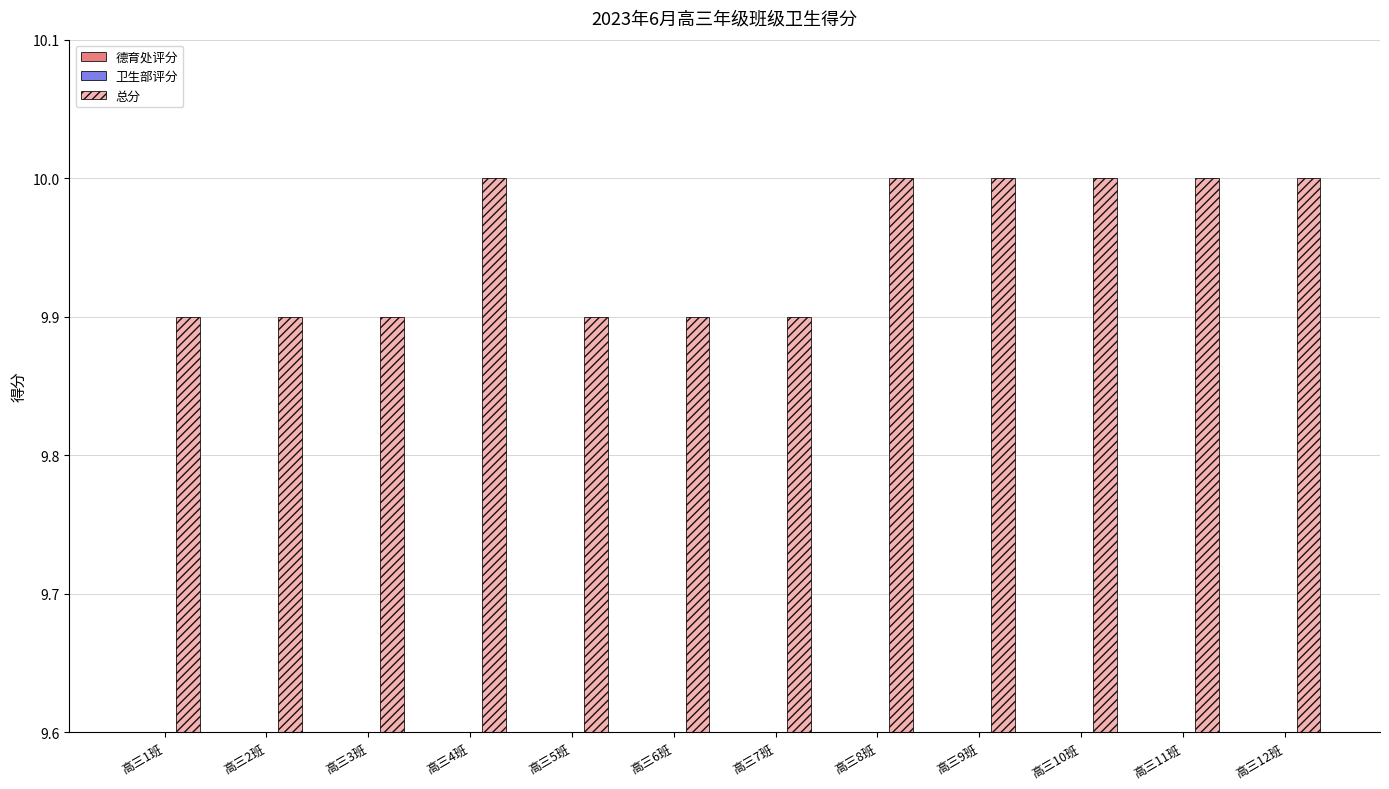

Reading left to right, extract all data points from this chart.

德育处评分: 4.9	4.9	4.9	5.0	4.9	4.9	4.9	5.0	5.0	5.0	5.0	5.0
卫生部评分: 5.0	5.0	5.0	5.0	5.0	5.0	5.0	5.0	5.0	5.0	5.0	5.0
总分: 9.9	9.9	9.9	10.0	9.9	9.9	9.9	10.0	10.0	10.0	10.0	10.0